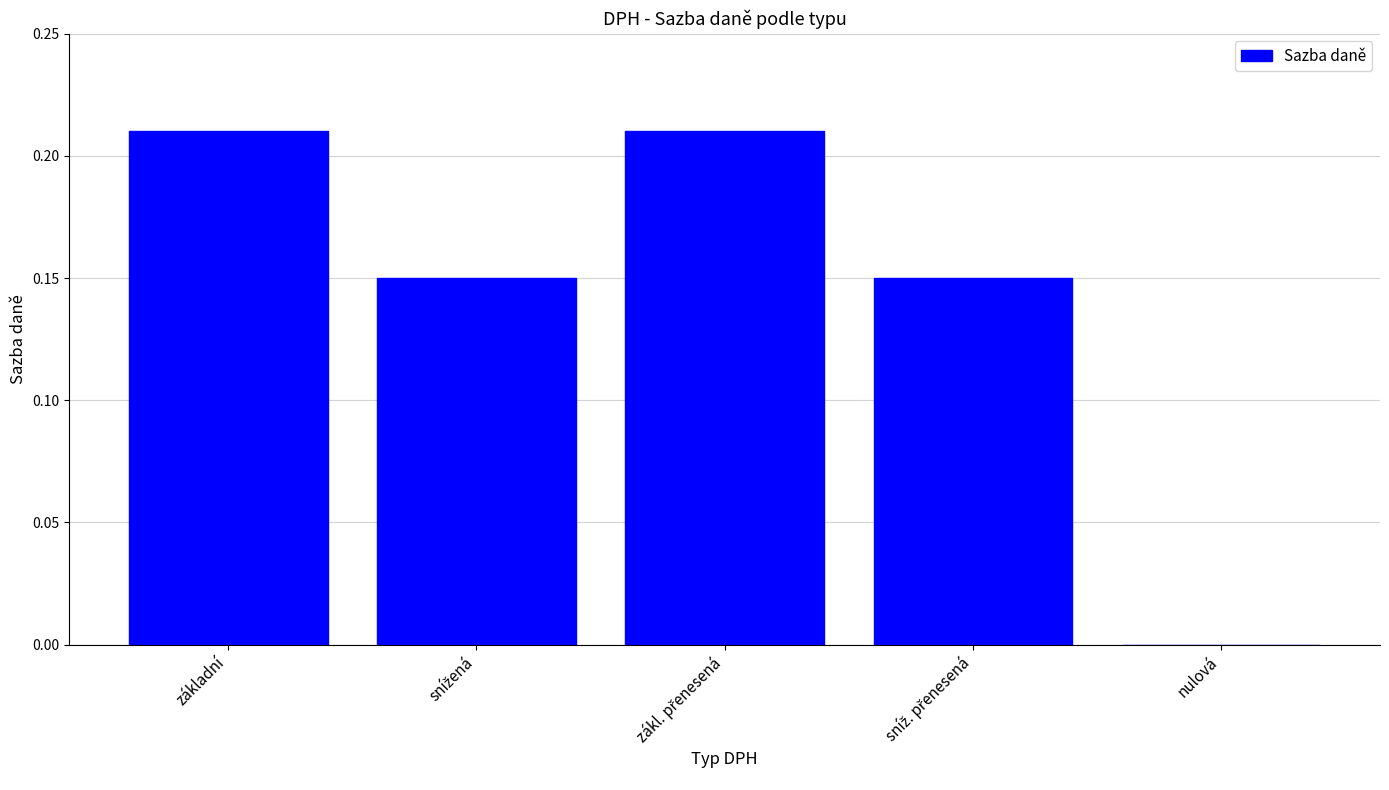

Are the bars horizontal?

No